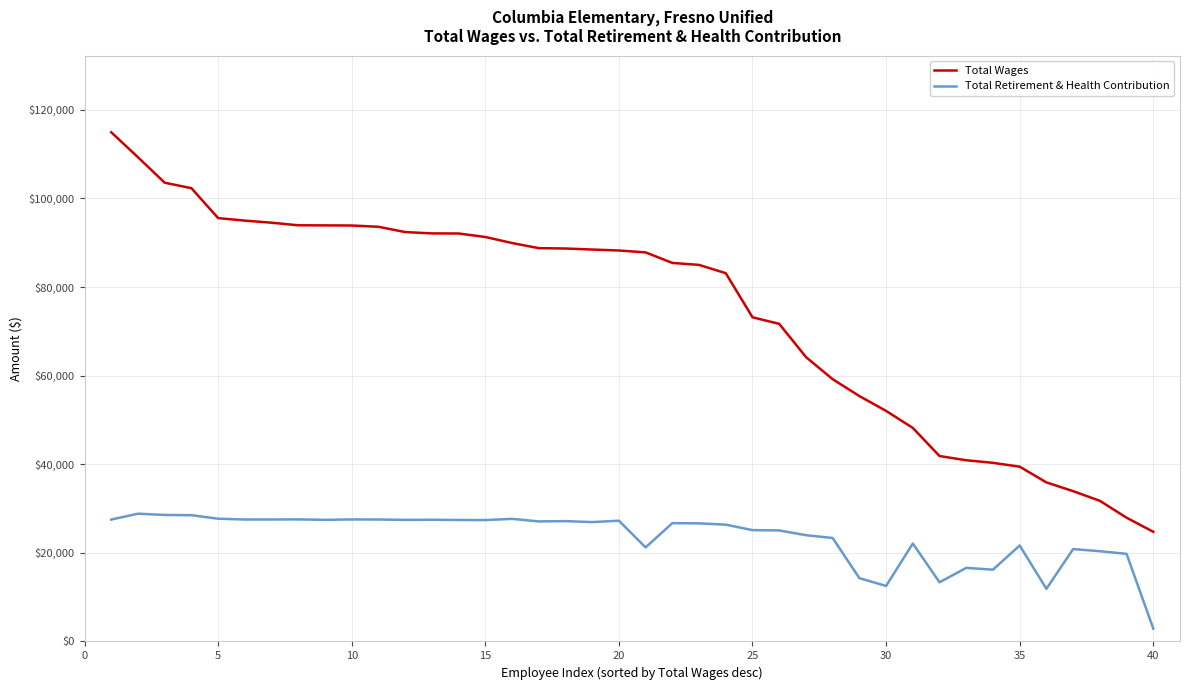

What is the minimum value shown in the chart?

2901